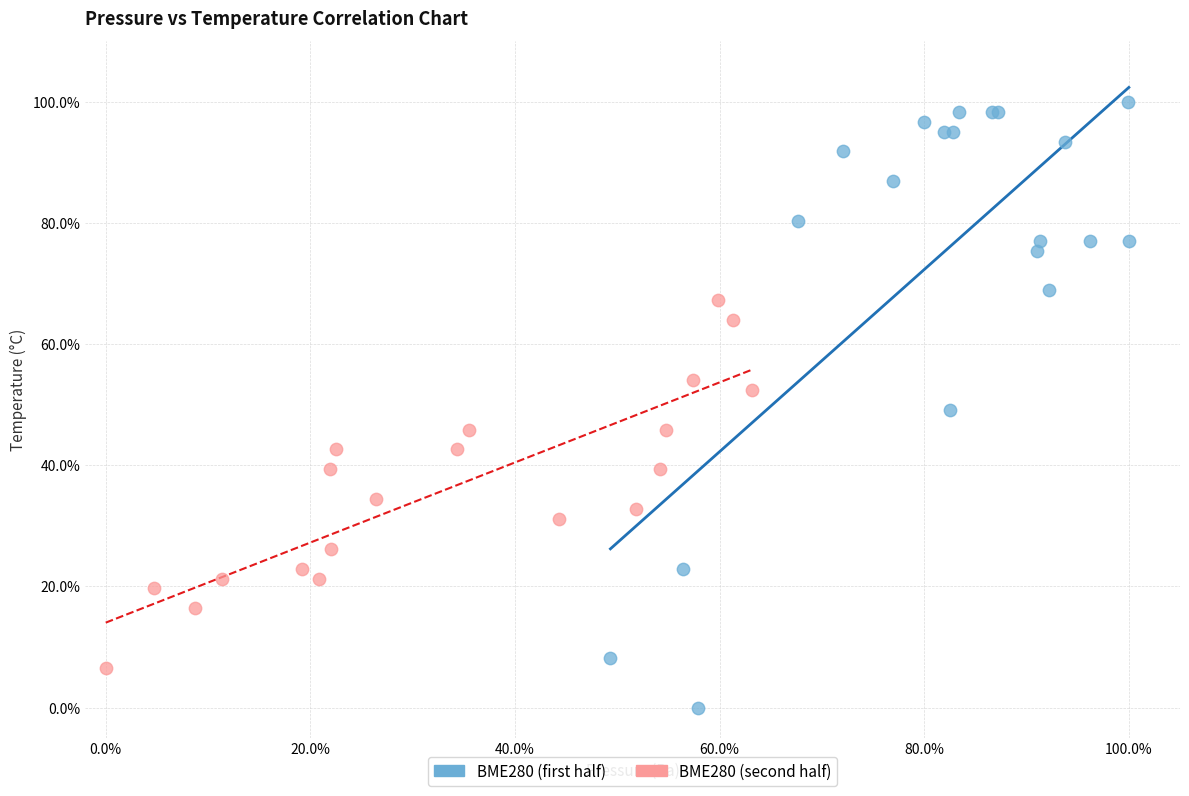

Which series contains the highest Y value?

BME280 (first half)